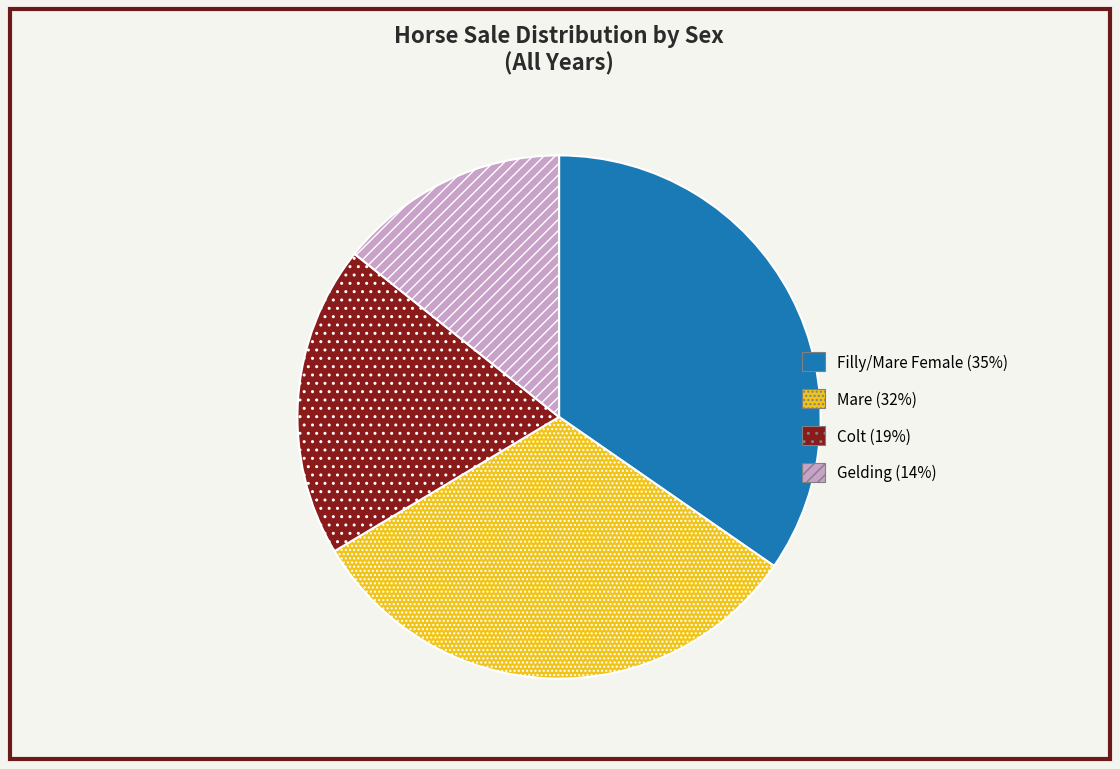

Is there any slice that represents more than half of the pie?

No